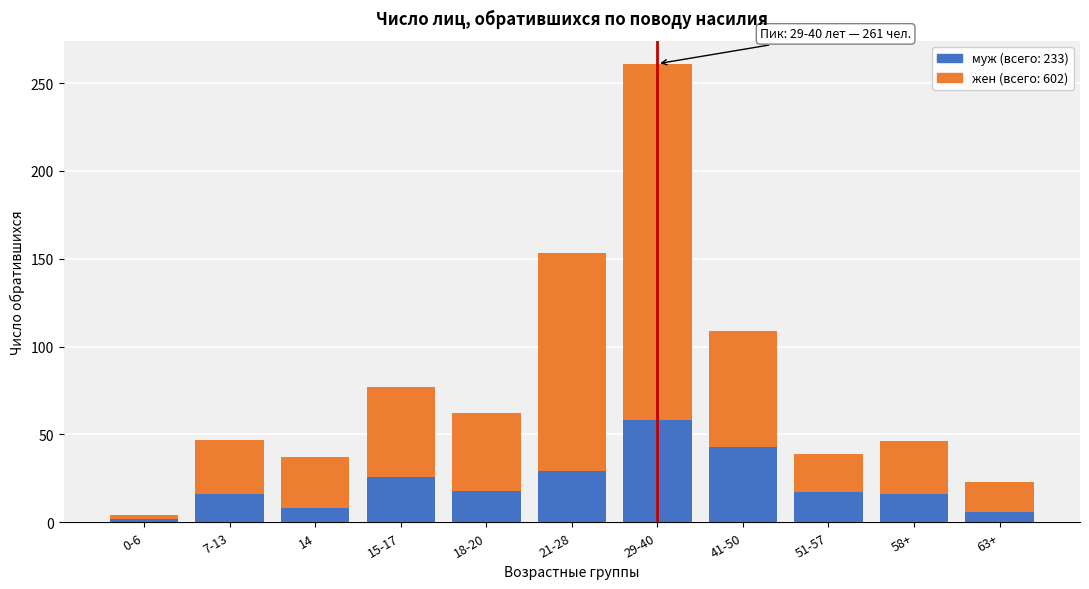

What is the difference between the maximum and minimum values in the муж (всего: 233) series?

56